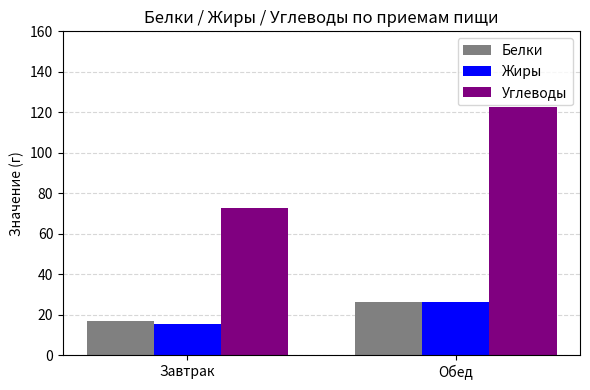

Between Завтрак and Обед, which series saw the biggest shift?

Углеводы